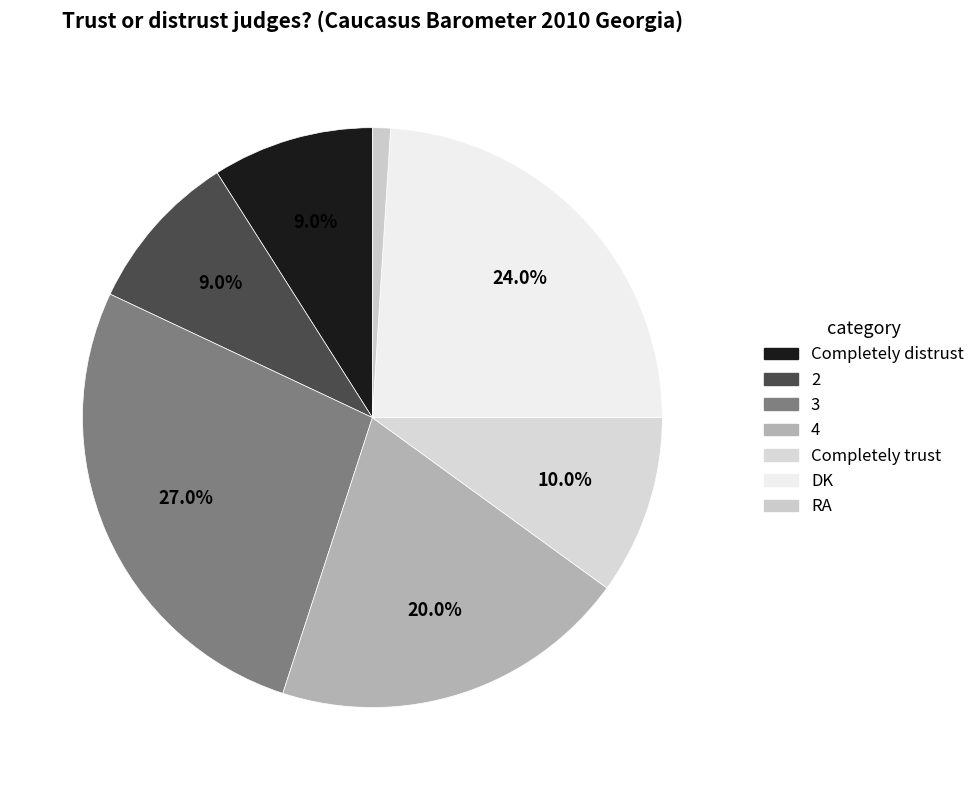

What portion of the pie excludes 2?

91.0%